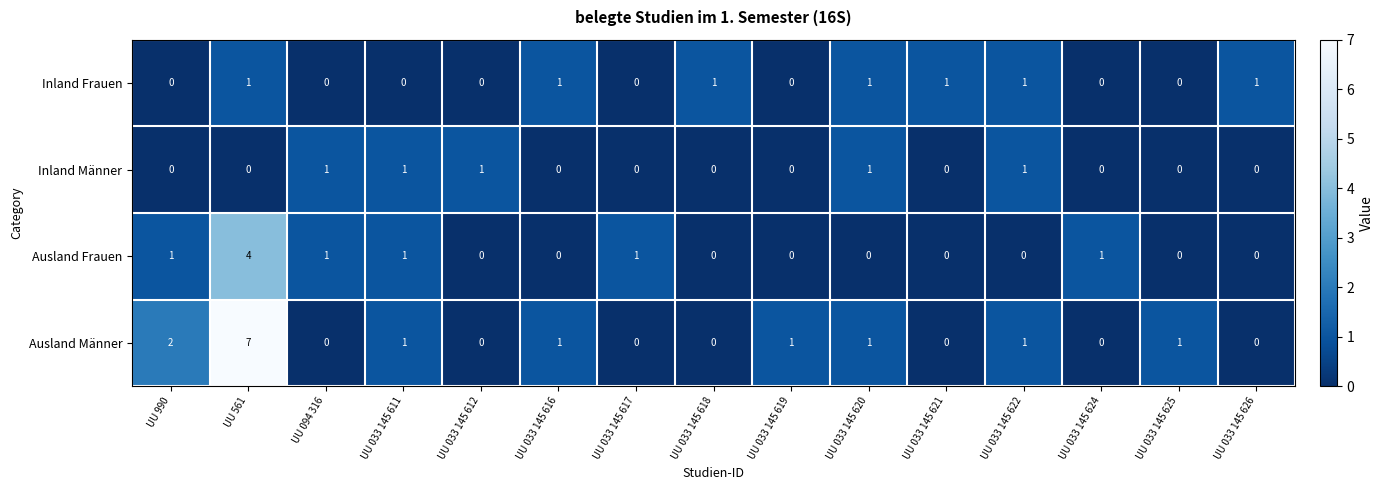

At which category is the sum across all series the highest?

UU 561